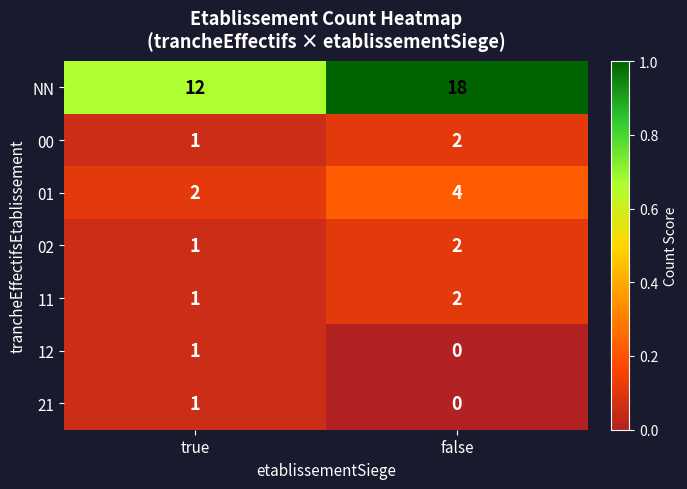

What is the sum of all 01 values?

6